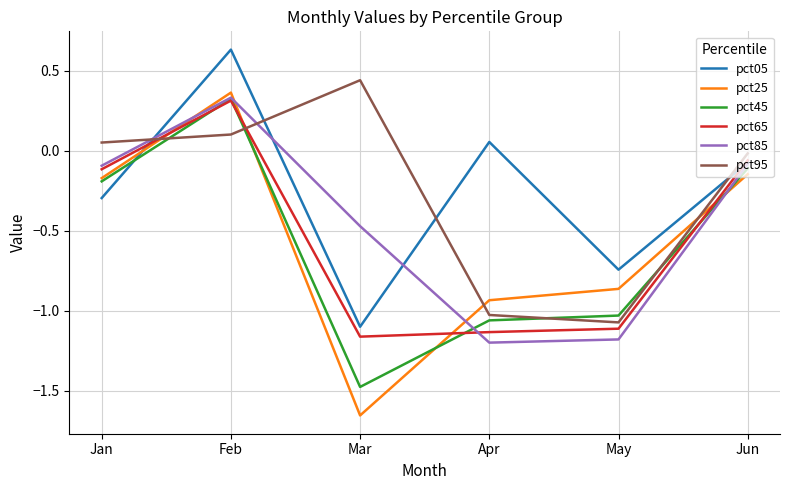

Rank the categories by pct05 value from highest to lowest.

Feb, Apr, Jun, Jan, May, Mar